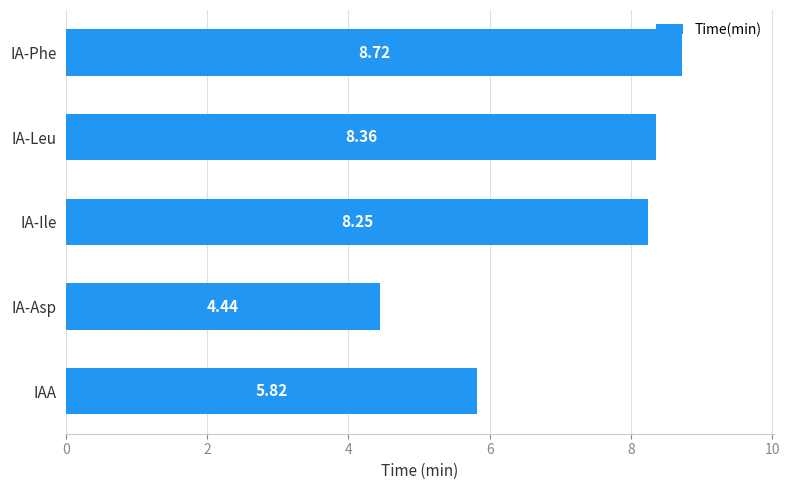

What is the difference between the values at IA-Asp and IA-Ile?

3.8